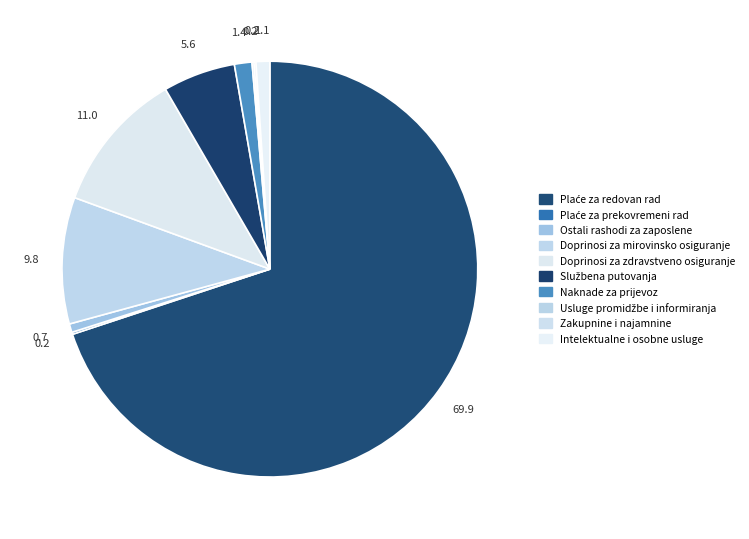

To the nearest percent, what is the combined percentage of Ostali rashodi za zaposlene and Doprinosi za zdravstveno osiguranje?

12%